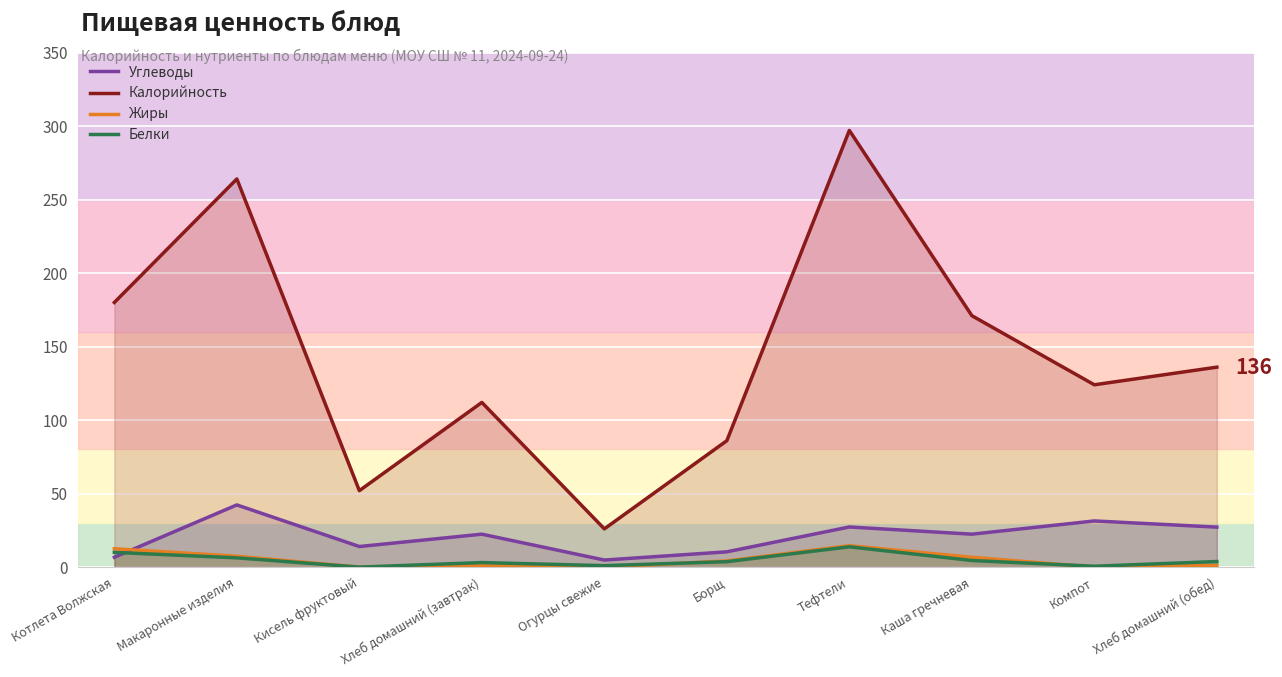

What value does the Белки series have at Огурцы свежие?

1.0